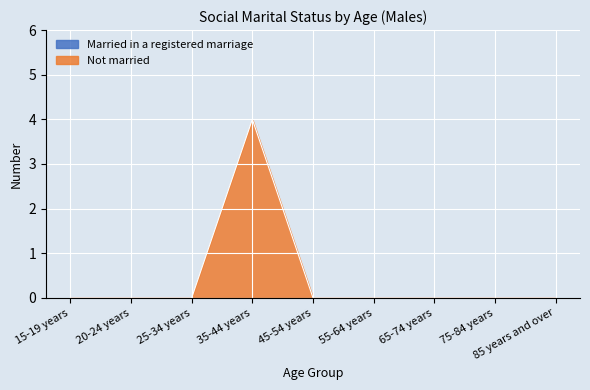

How many positive values are there?

1